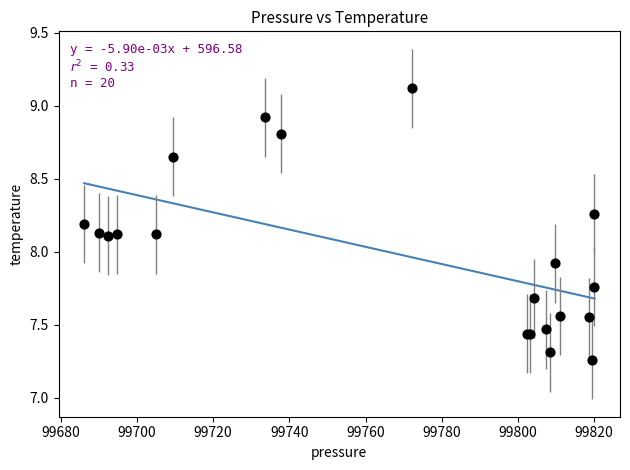

What Y value in the scatter plot is closest to 8?

7.9